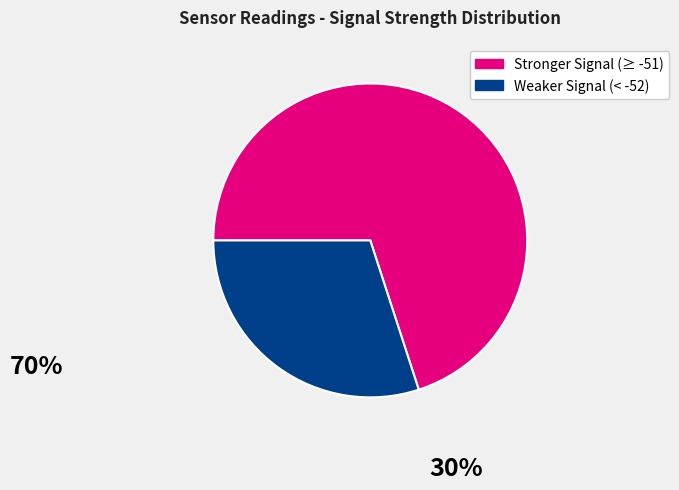

How many segments does this pie chart have?

2